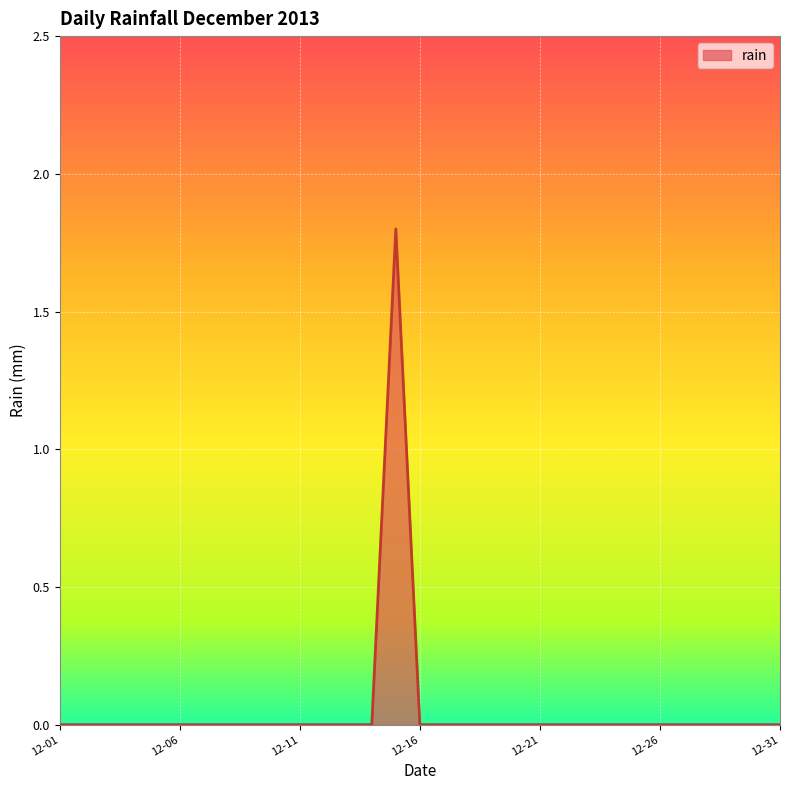

How many values are between 0 and 1?

30